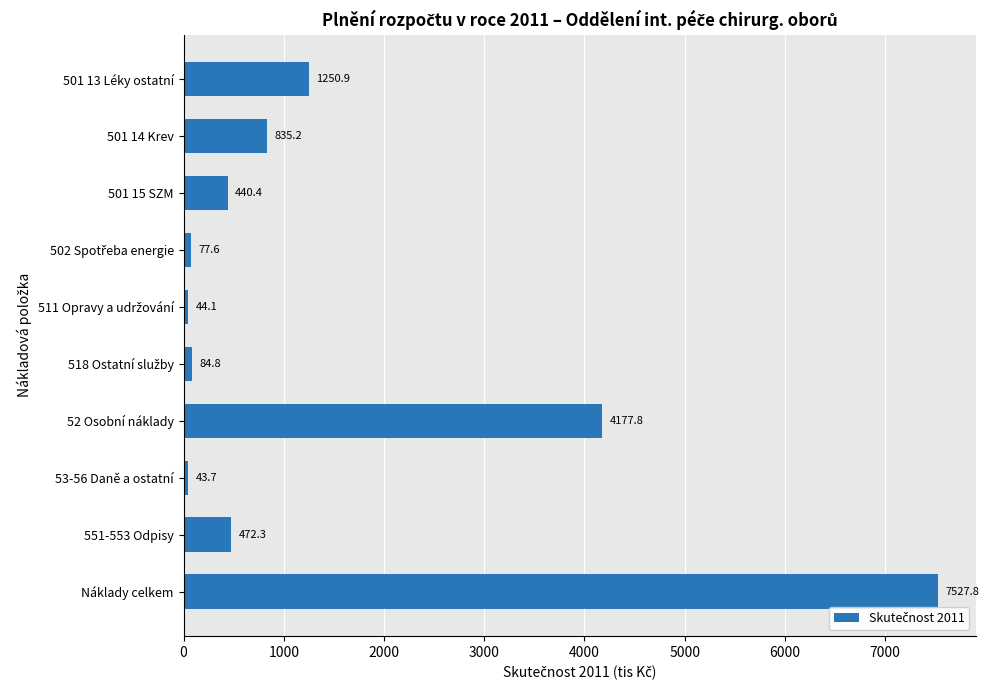

Reading top to bottom, what are all the values shown in this chart?

1250.9	835.2	440.4	77.6	44.1	84.8	4177.8	43.7	472.3	7527.8